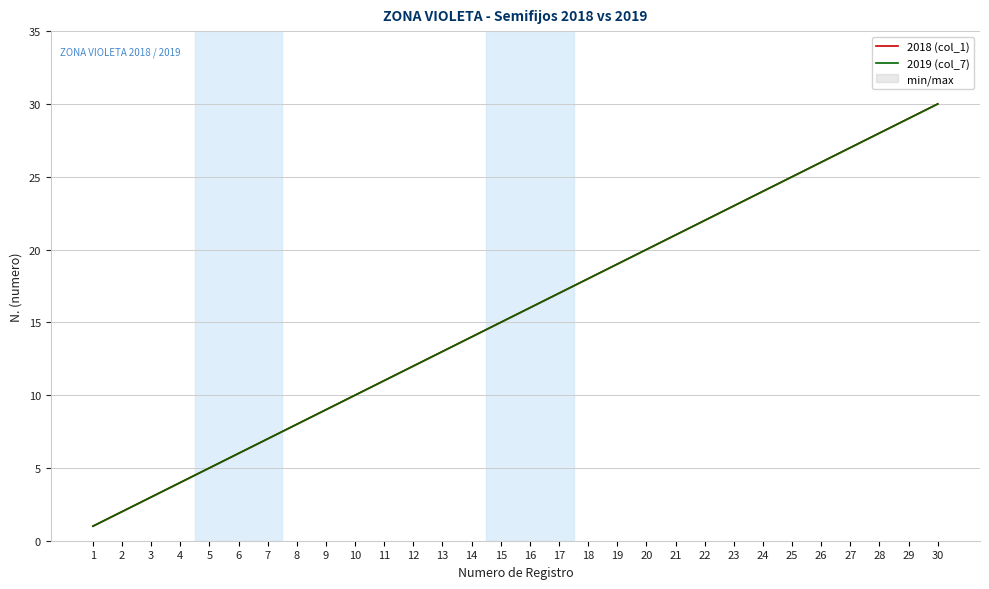

Which series has the largest total across all categories?

2018 (col_1)